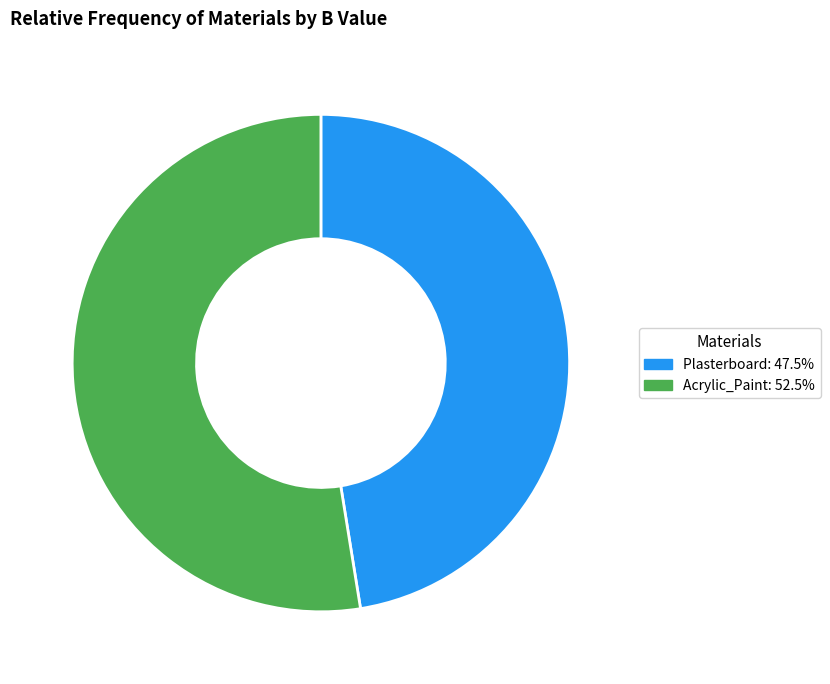

Is there a majority slice in this chart?

Yes